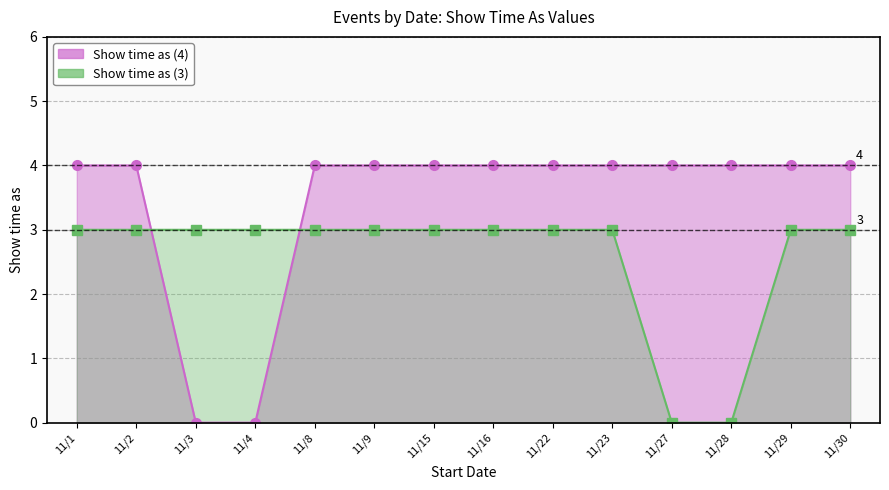

List the labels in order of Show time as (3) value, smallest first.

11/27, 11/28, 11/1, 11/2, 11/3, 11/4, 11/8, 11/9, 11/15, 11/16, 11/22, 11/23, 11/29, 11/30